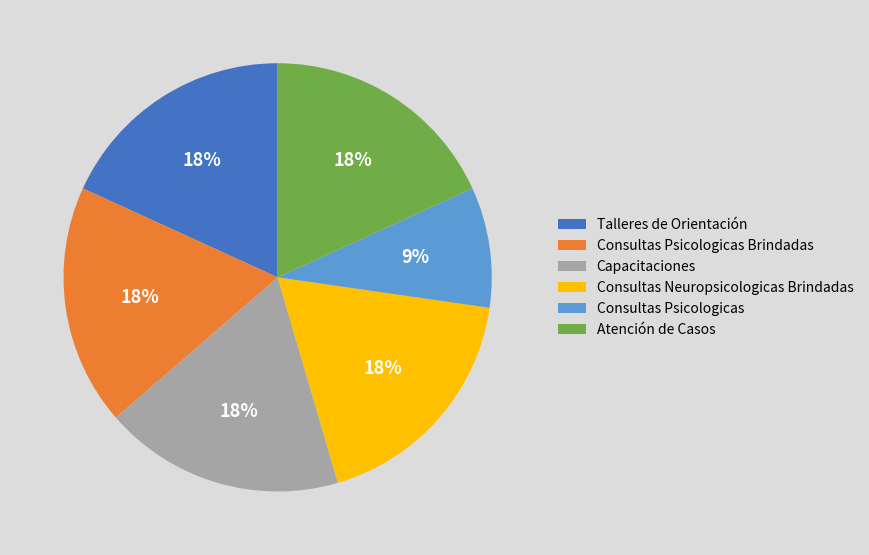

How many slices are in this pie chart?

6